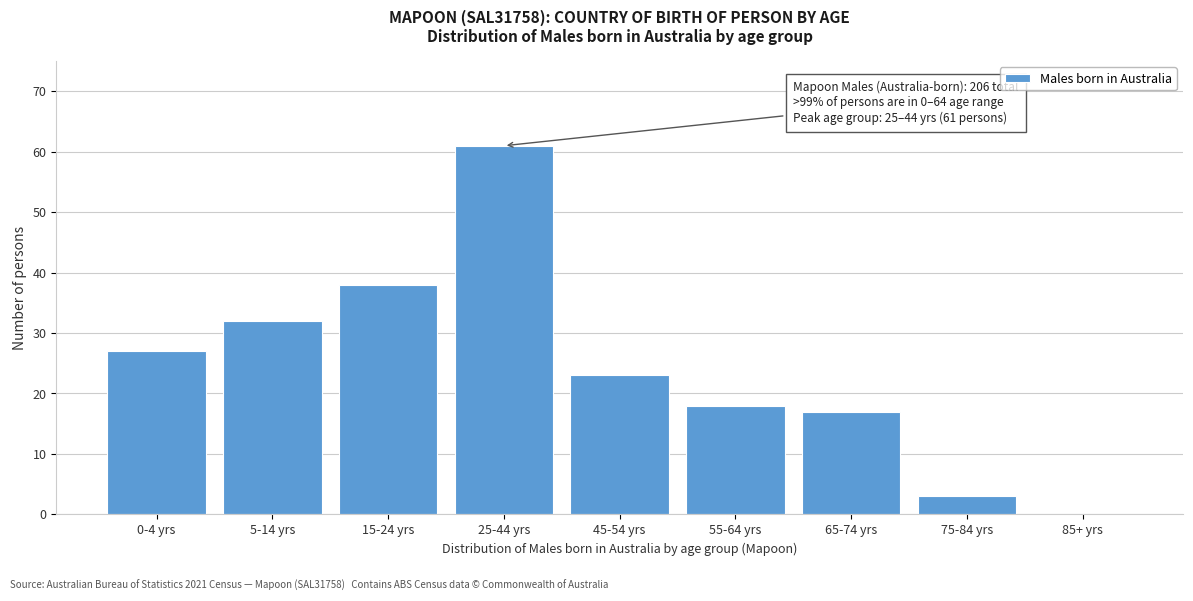

Reading left to right, list all the values displayed in this chart.

0-4 yrs=27	5-14 yrs=32	15-24 yrs=38	25-44 yrs=61	45-54 yrs=23	55-64 yrs=18	65-74 yrs=17	75-84 yrs=3	85+ yrs=0